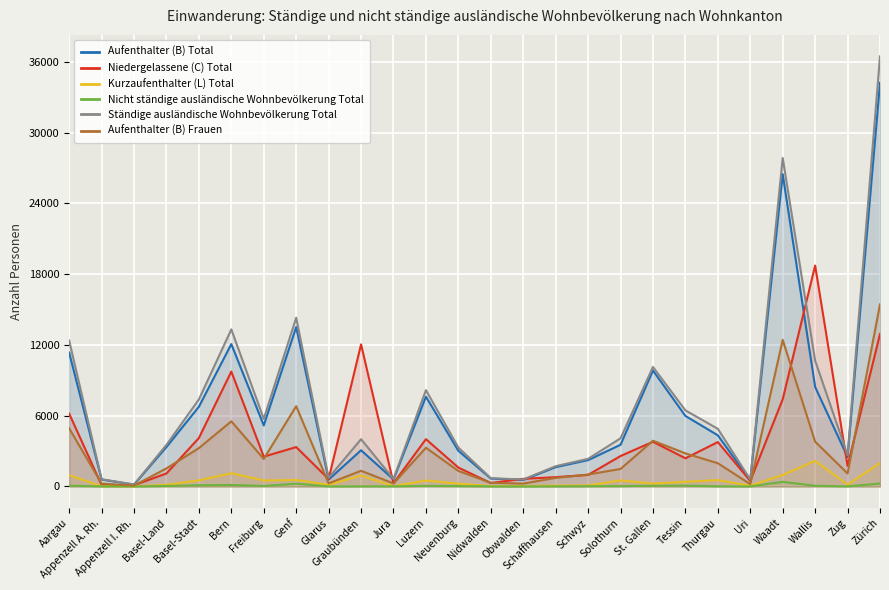

The Aufenthalter (B) Frauen series shows 7563 at Bern. True or false?

False